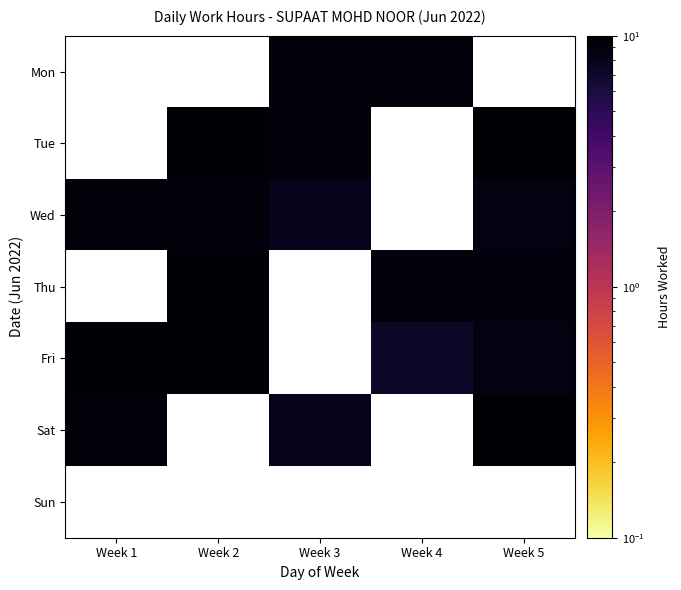

Which category has the highest value across all series?

Week 2